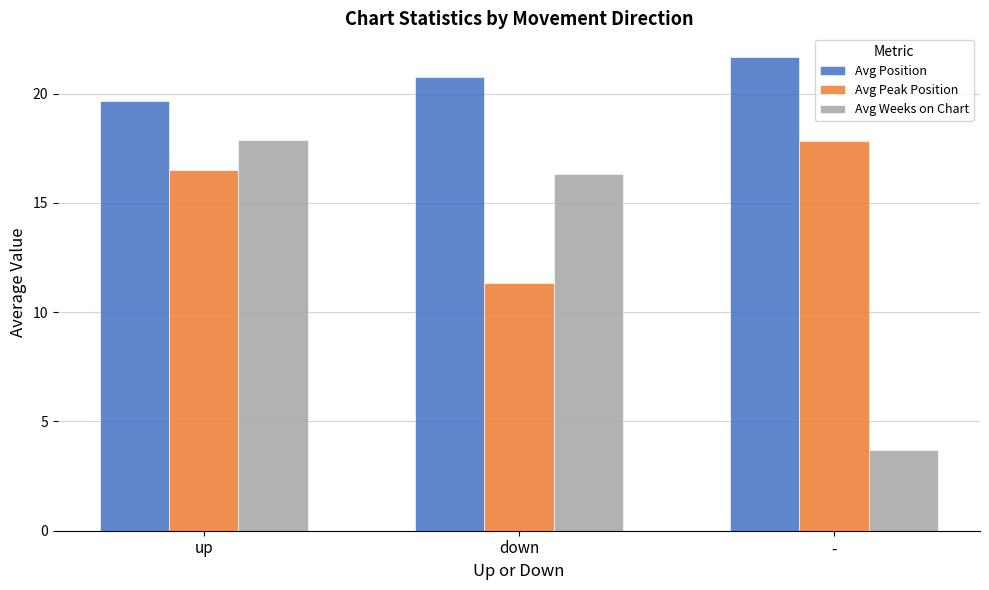

Rank the series by their average value, from lowest to highest.

Avg Weeks on Chart, Avg Peak Position, Avg Position